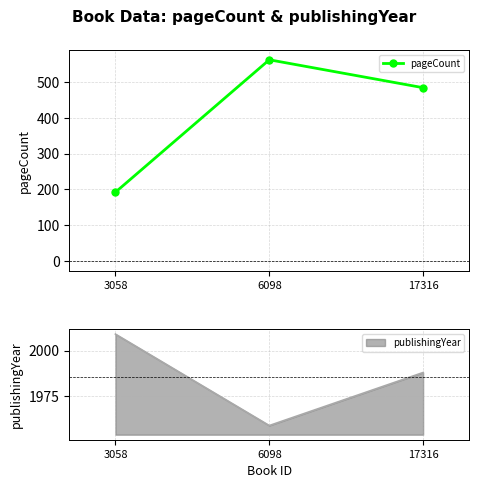

True or false: pageCount has a value of 484 at 17316.

True